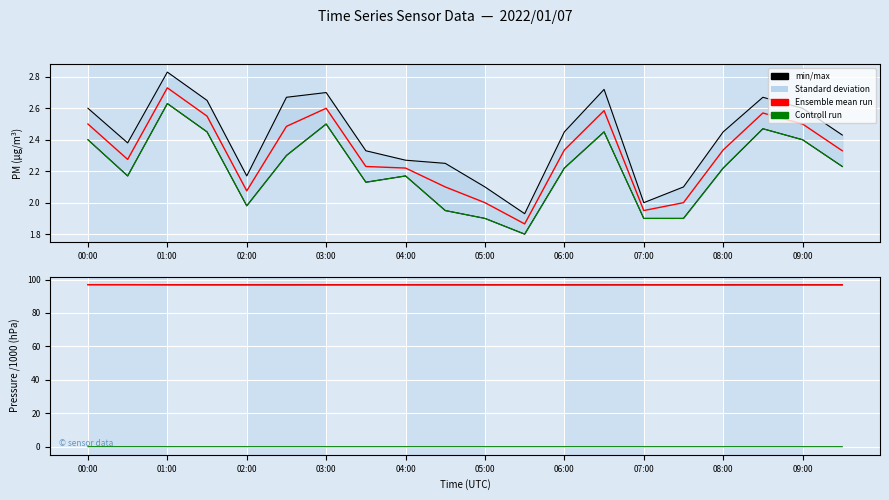

True or false: Control run (humidity/1000) and Ensemble mean (pressure) intersect in this chart.

False